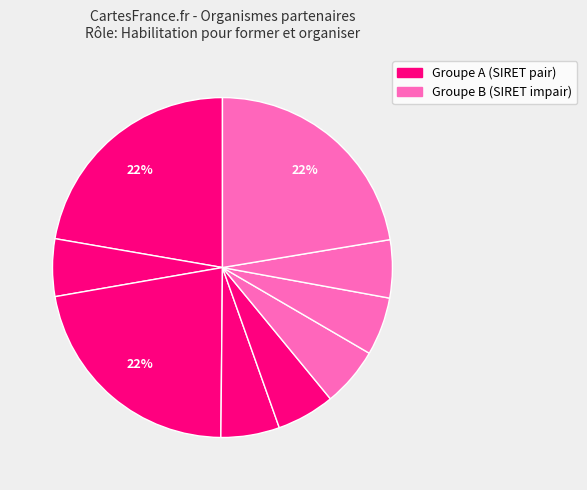

Count the number of slices in the pie.

9